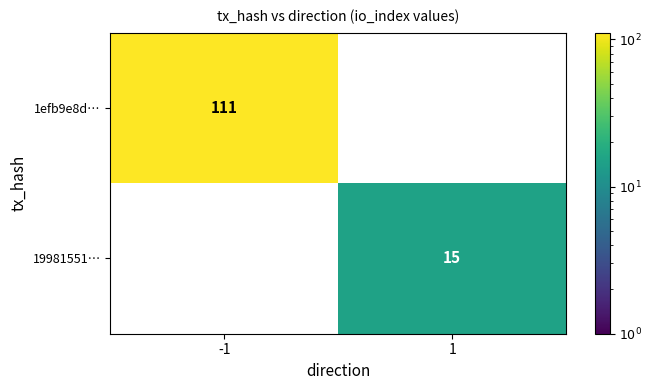

What is the greatest value displayed?

111